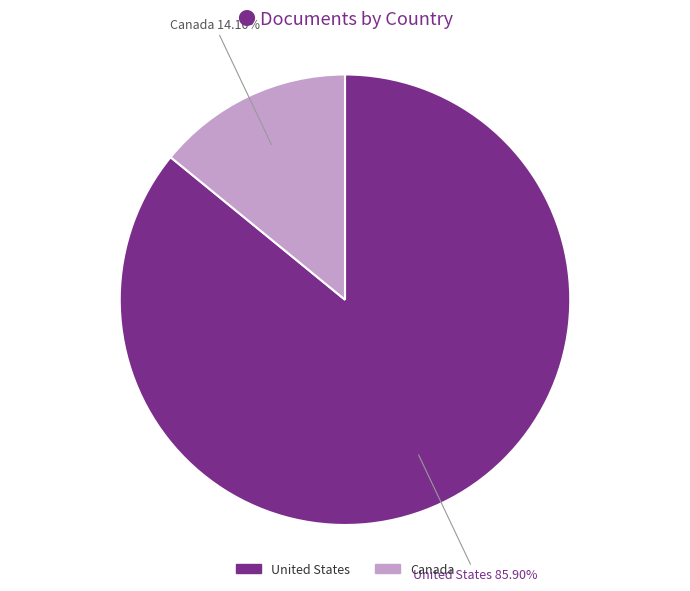

True or false: Canada accounts for 1% of the total.

False